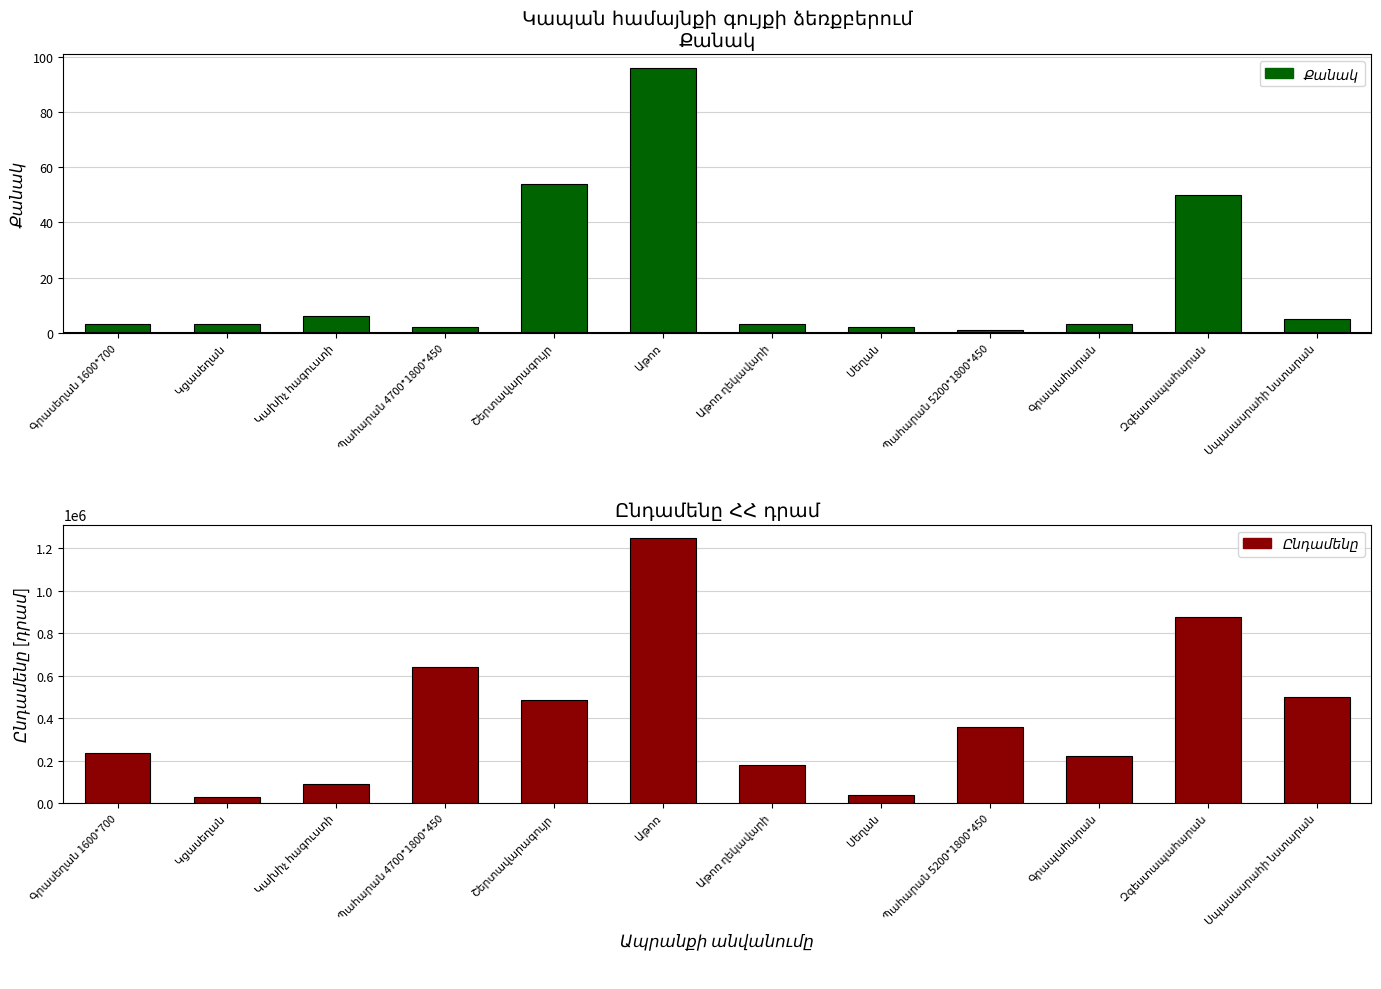

At which category is the sum across all series the highest?

Աթոռ